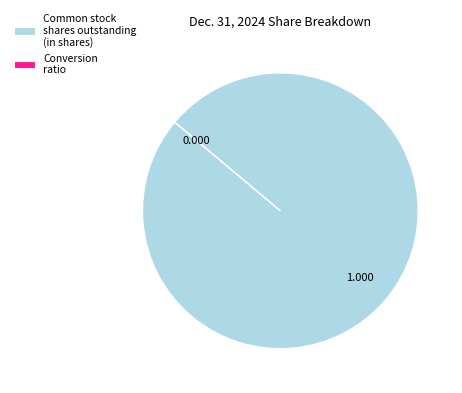

What is the largest slice in the pie chart?

Common stock shares outstanding (in shares)